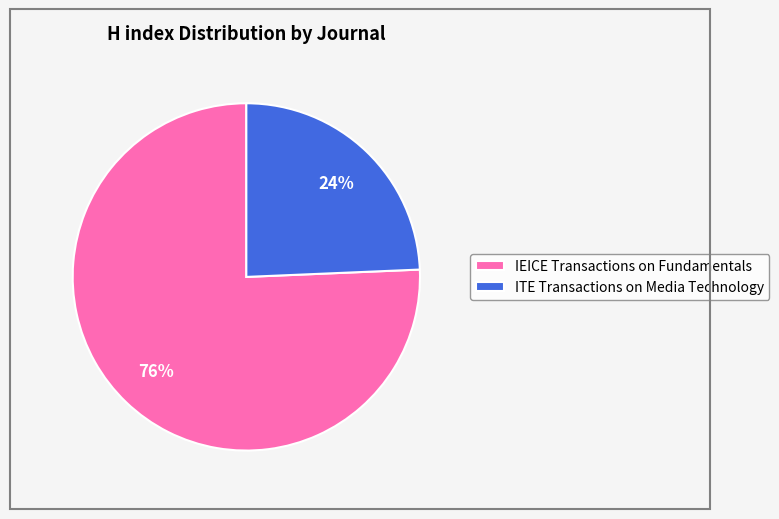

Which slice is the smallest?

ITE Transactions on Media Technology